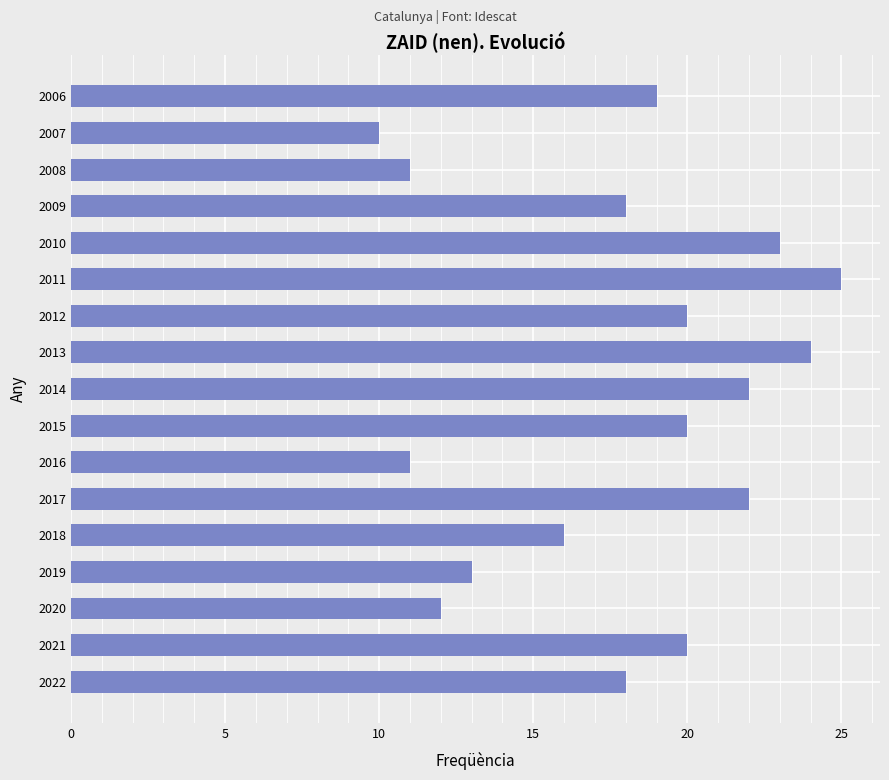

Is it true that the value at 2014 is 10?

False